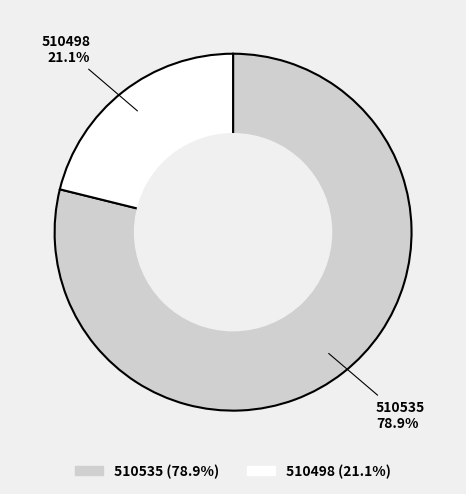

Count the number of slices in the pie.

2